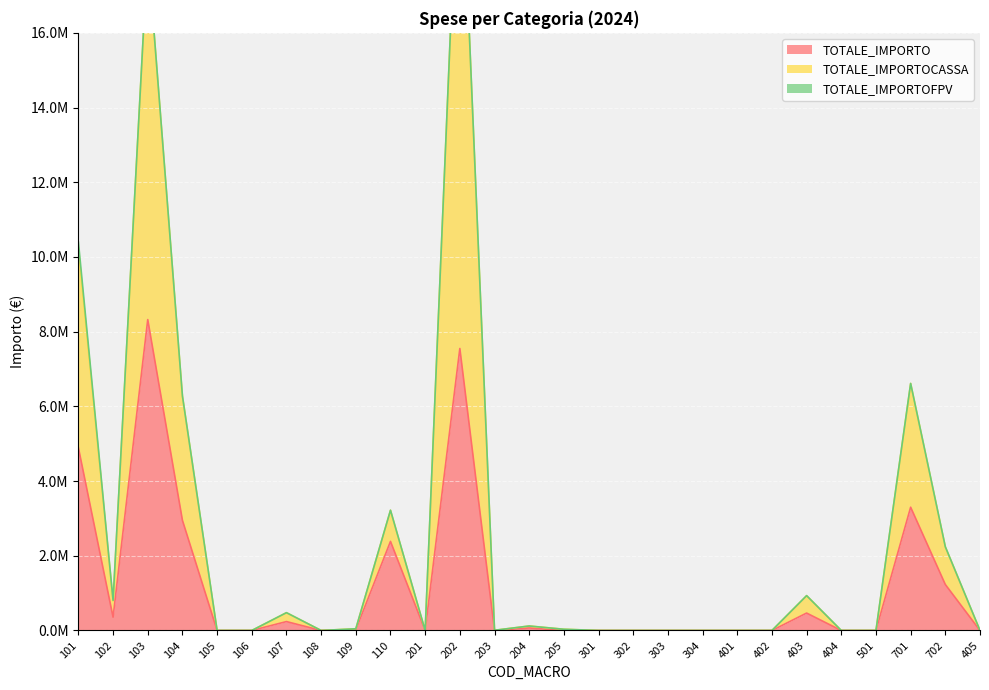

What is the greatest value displayed?

21994017.0